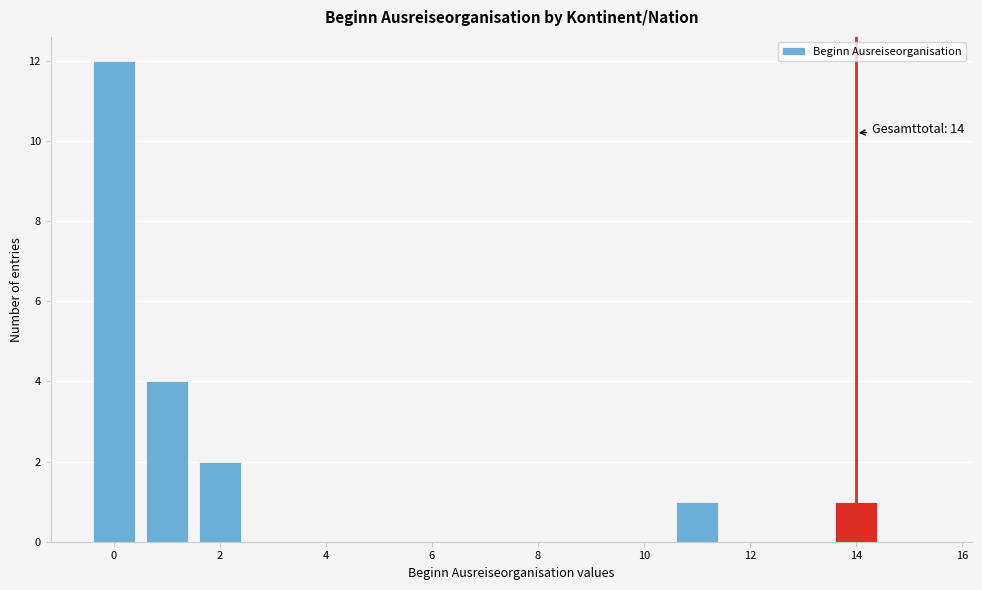

Which range on the x-axis has the tallest bar?

-0.5 to 0.5